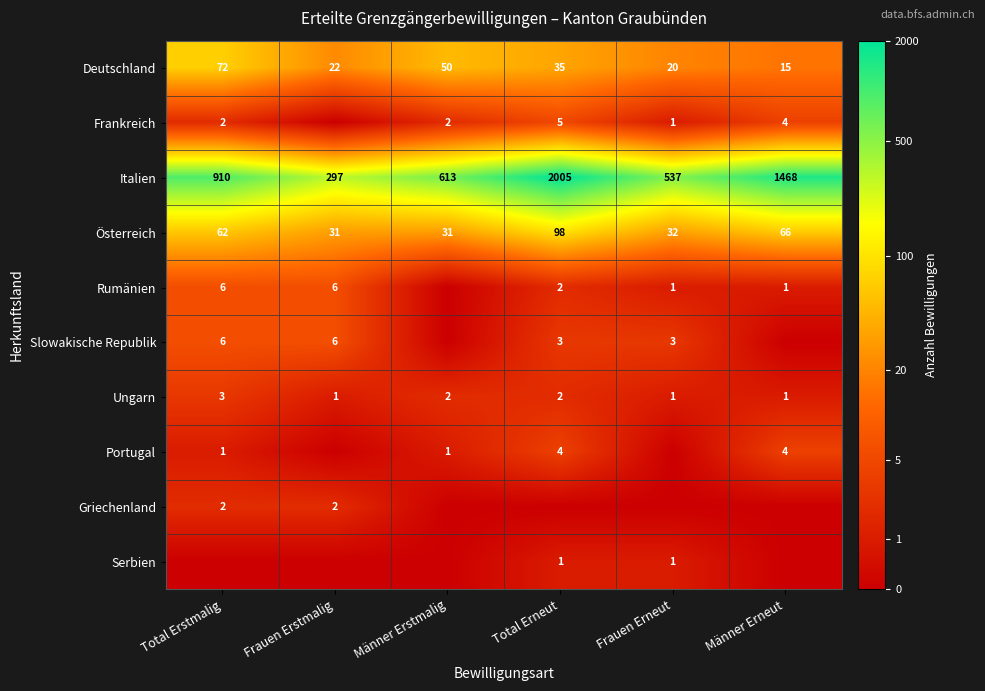

How many data points in Österreich are less than 62?

3